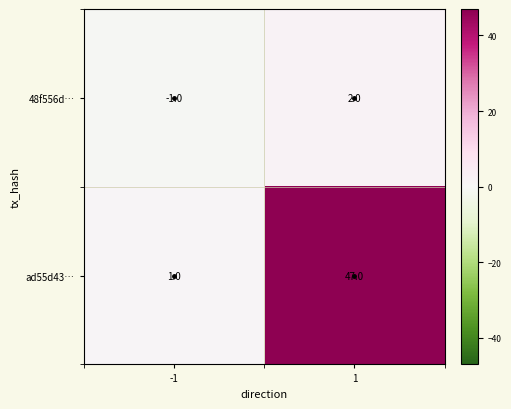

How many distinct data groups are displayed?

2